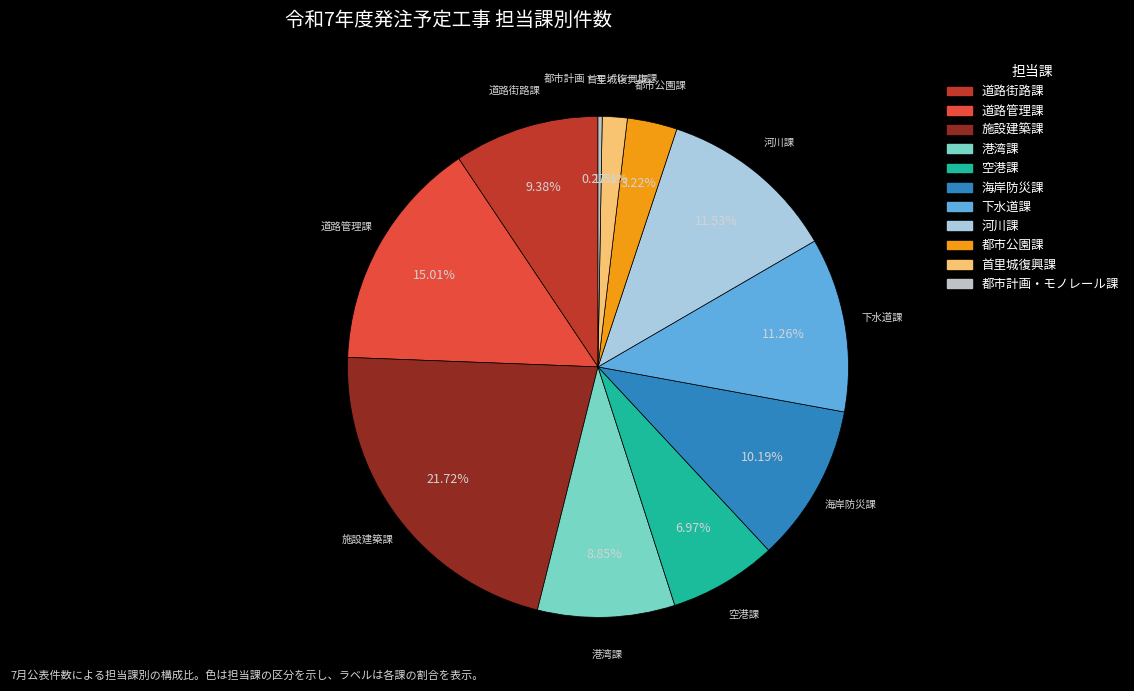

To the nearest percent, what is the average slice percentage?

9%